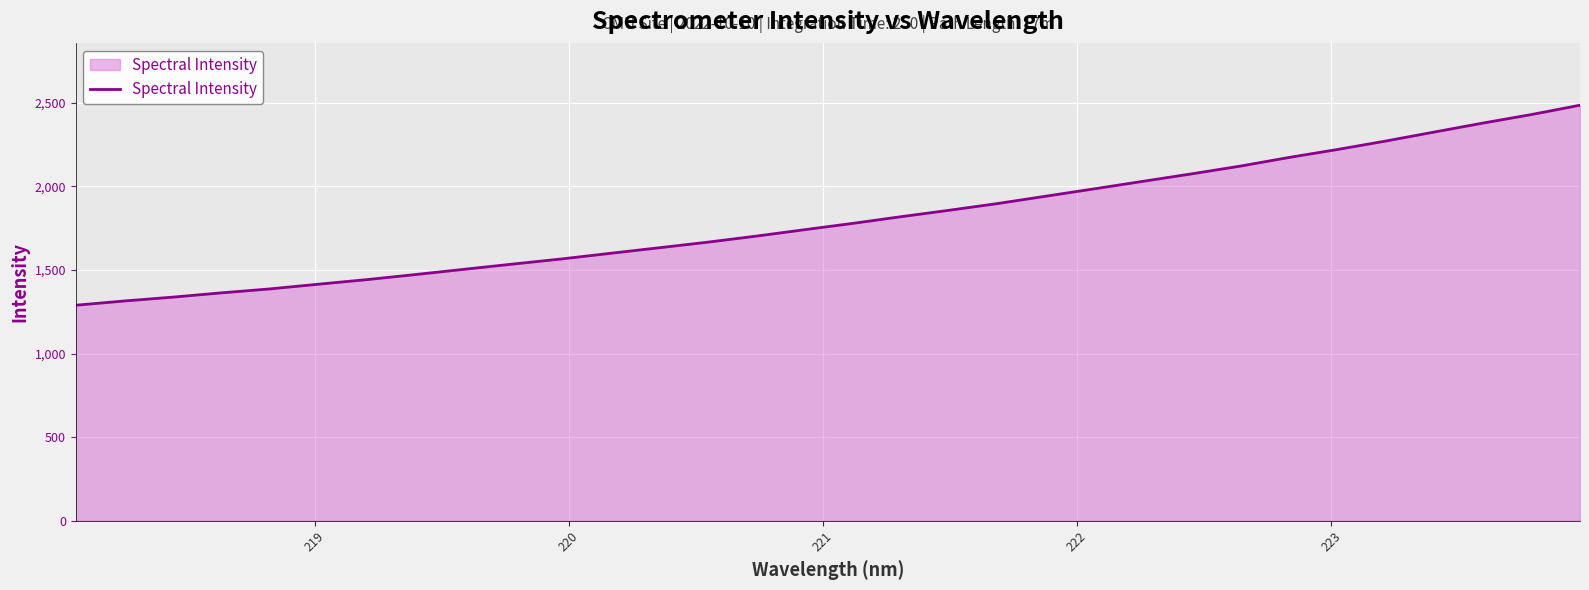

What is the minimum value shown in the chart?

1289.3